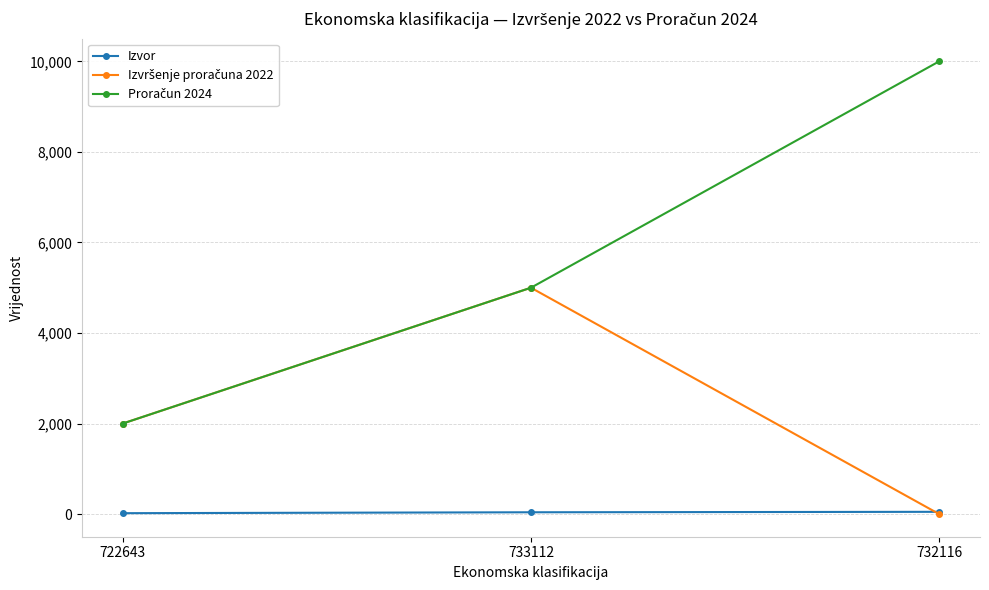

What is the sum of the Izvor values at 733112 and 732116?

90